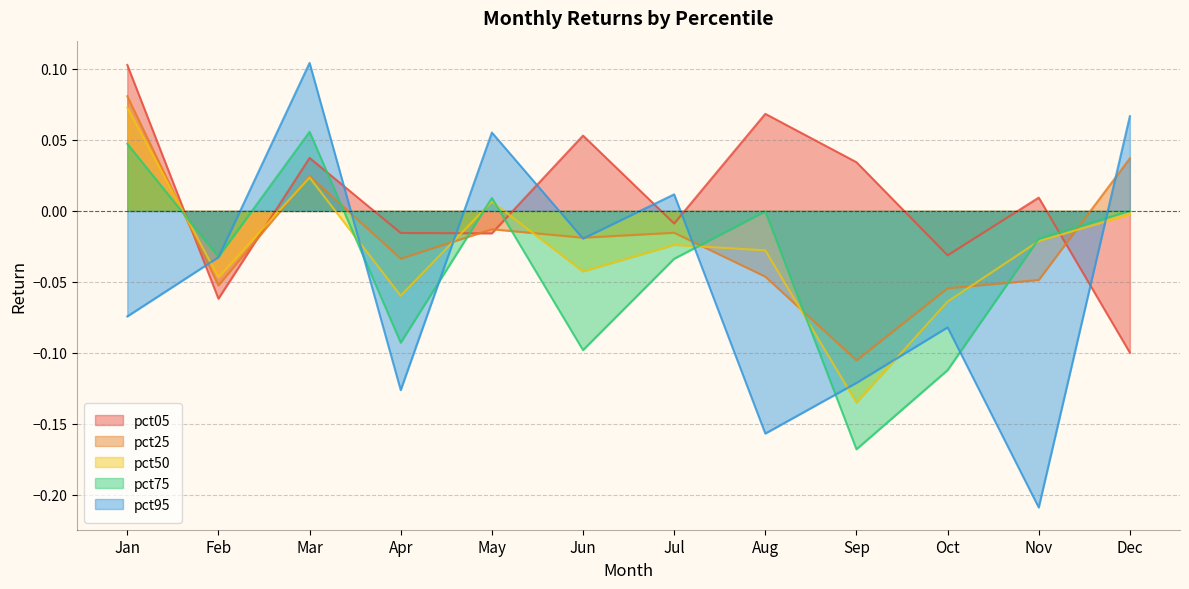

Which has a higher value, Apr or Jan?

Jan